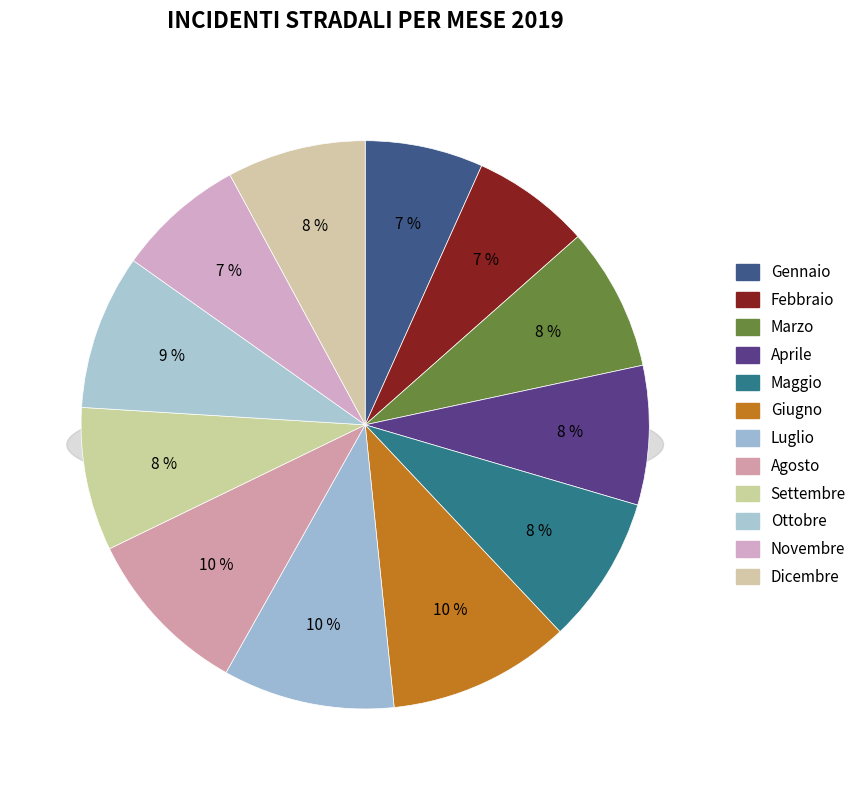

Does any single category account for the majority?

No